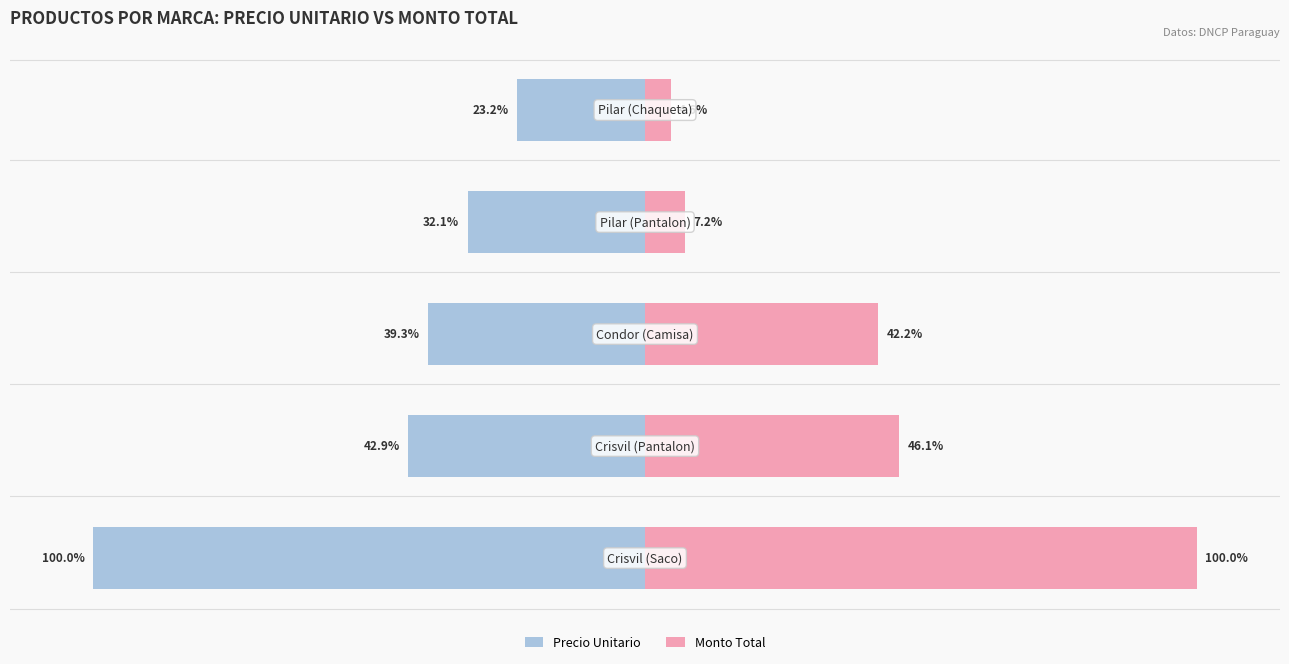

What is the difference between the Precio Unitario values at 1 and 0?

57.1